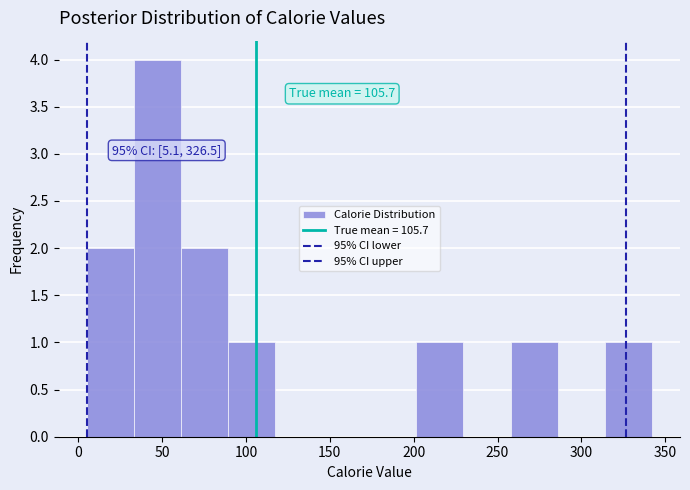

Over which range of the x-axis is the bar tallest?

35 to 60